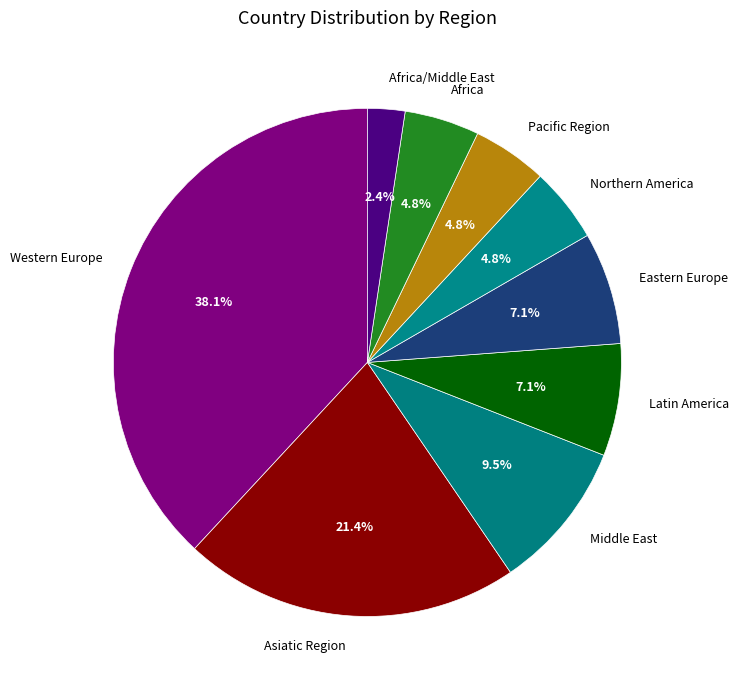

To the nearest percent, what portion does Africa represent?

5%